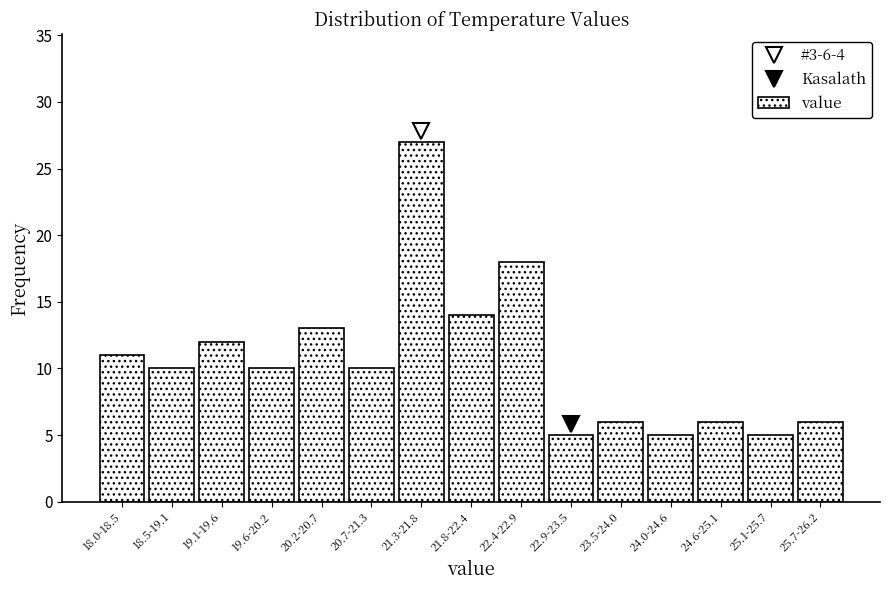

Reading left to right, extract all data points from this chart.

18.0-18.5=11	18.5-19.1=10	19.1-19.6=12	19.6-20.2=10	20.2-20.7=13	20.7-21.3=10	21.3-21.8=27	21.8-22.4=14	22.4-22.9=18	22.9-23.5=5	23.5-24.0=6	24.0-24.6=5	24.6-25.1=6	25.1-25.7=5	25.7-26.2=6